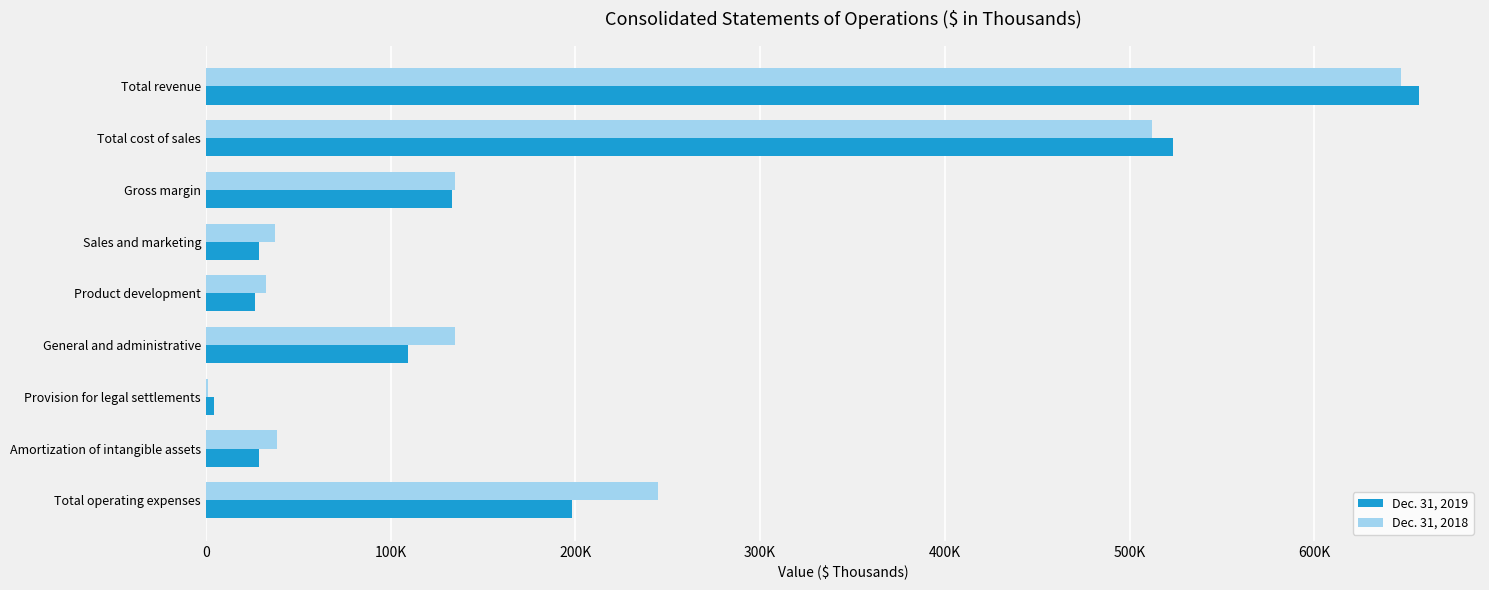

What are all the series names shown in the legend?

Dec. 31, 2019, Dec. 31, 2018